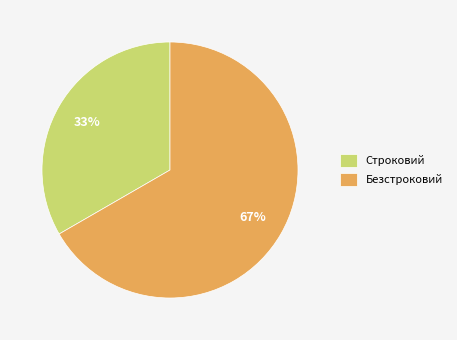

Which category has the biggest portion of the pie?

Безстроковий